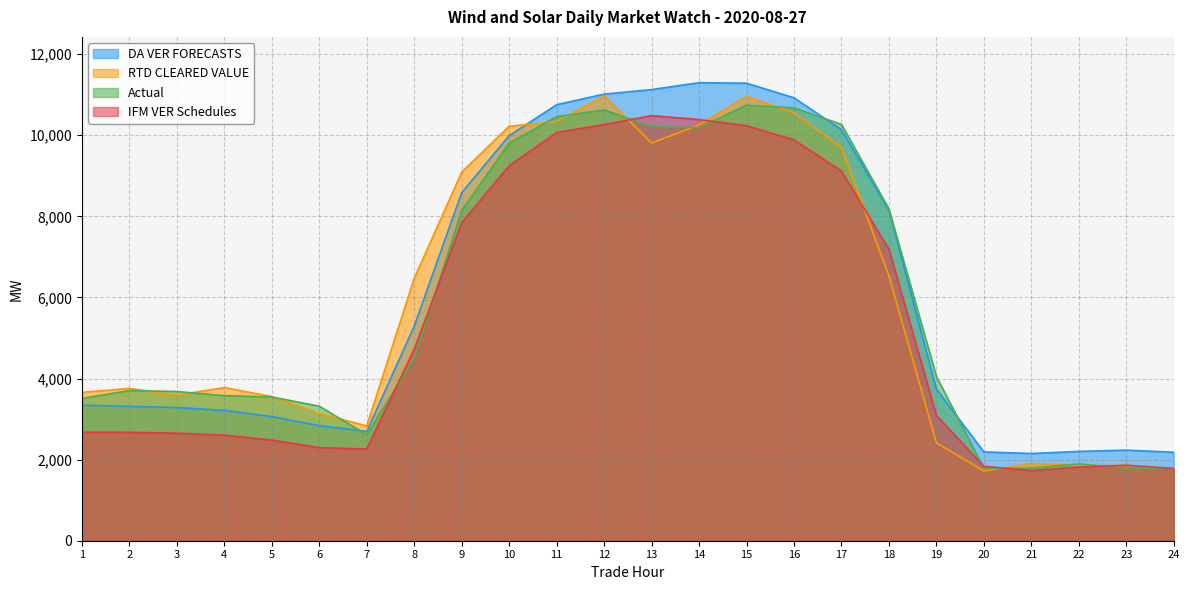

What is the smallest value displayed?

1719.4